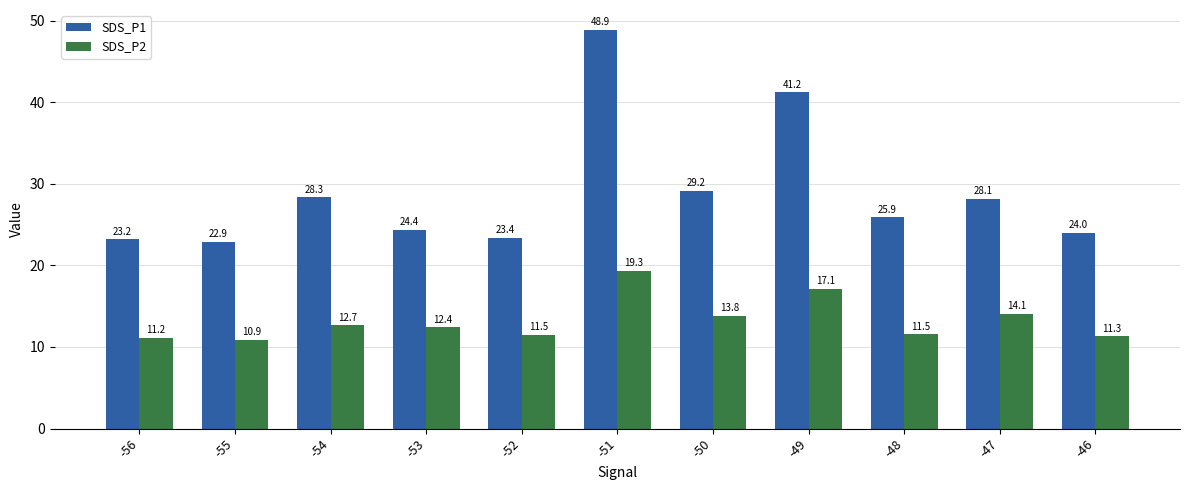

What is the sum of the SDS_P2 values at -47 and -48?

25.6